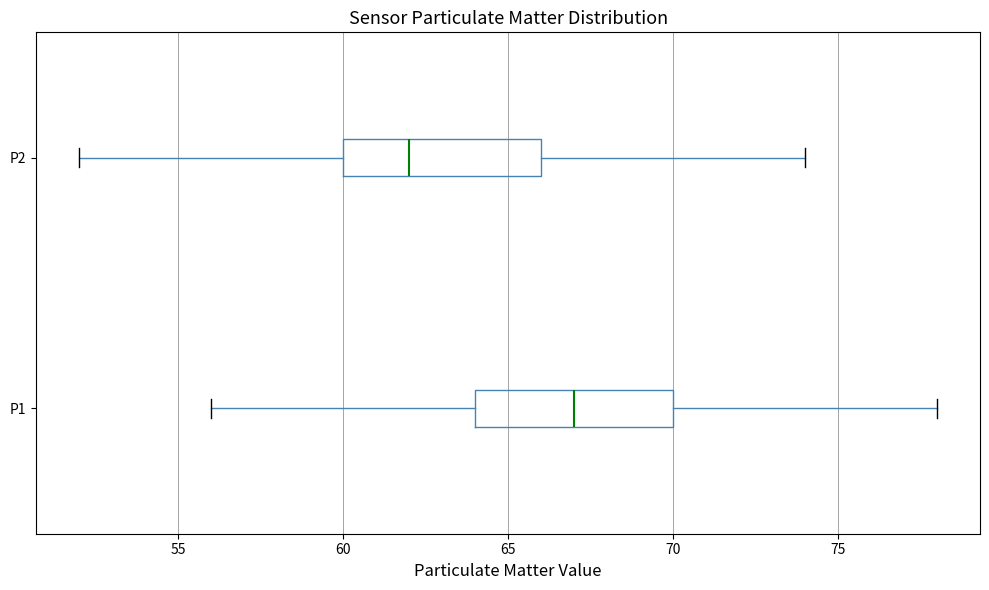

Where does the right whisker of the box for P2 end on the x-axis? The values are not printed on the chart, so give them approximately, as read against the axis.

74